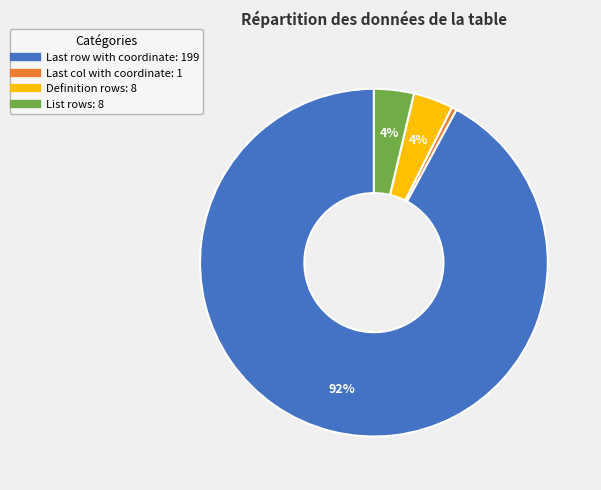

Is it true that List rows is 4% of the pie?

True